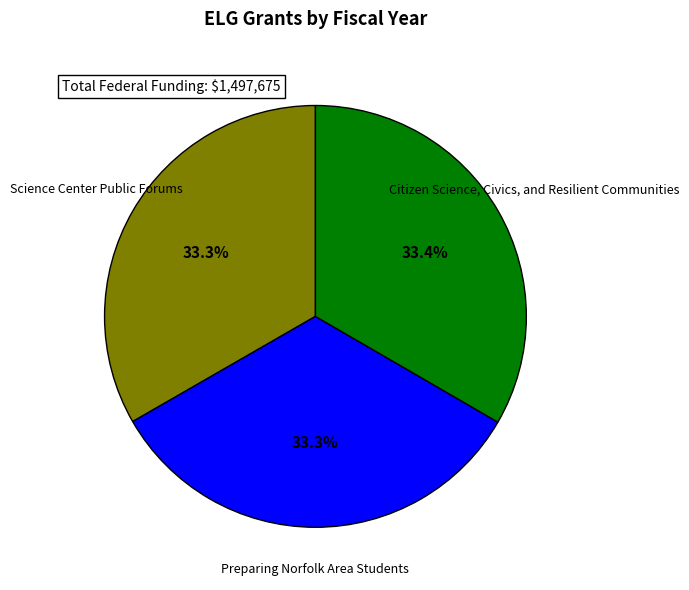

Does any single category account for the majority?

No